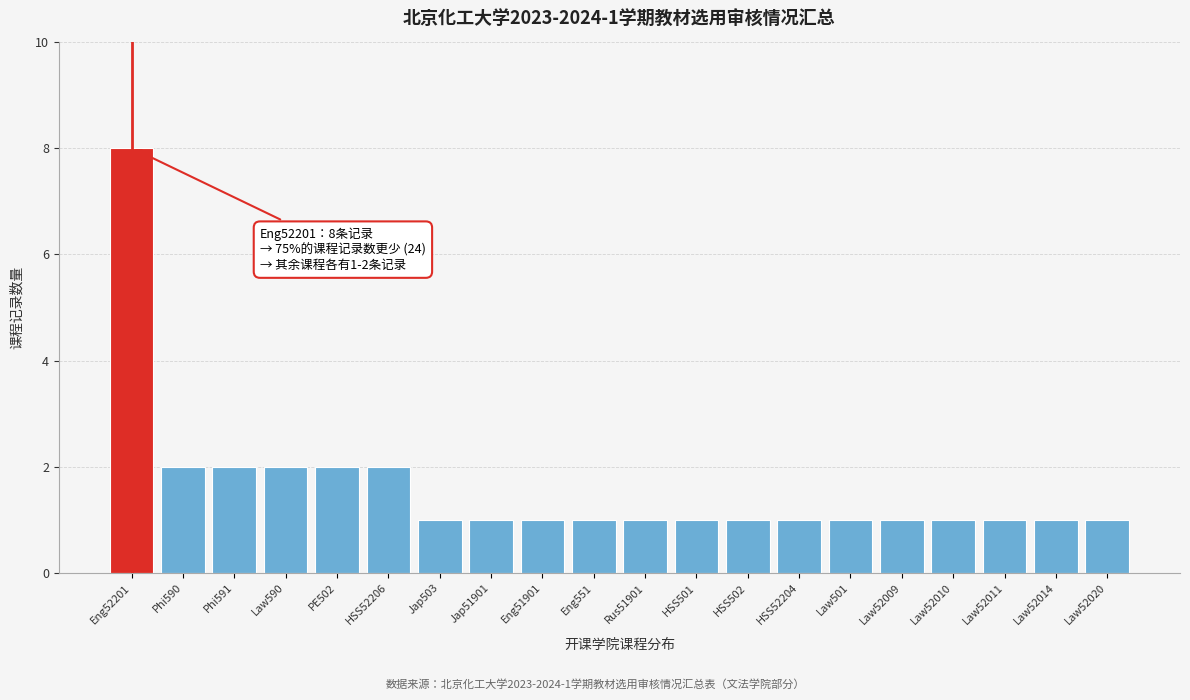

Reading right to left, transcribe all the data shown in this chart.

Law52020=1	Law52014=1	Law52011=1	Law52010=1	Law52009=1	Law501=1	HSS52204=1	HSS502=1	HSS501=1	Rus51901=1	Eng551=1	Eng51901=1	Jap51901=1	Jap503=1	HSS52206=2	PE502=2	Law590=2	Phi591=2	Phi590=2	Eng52201=8